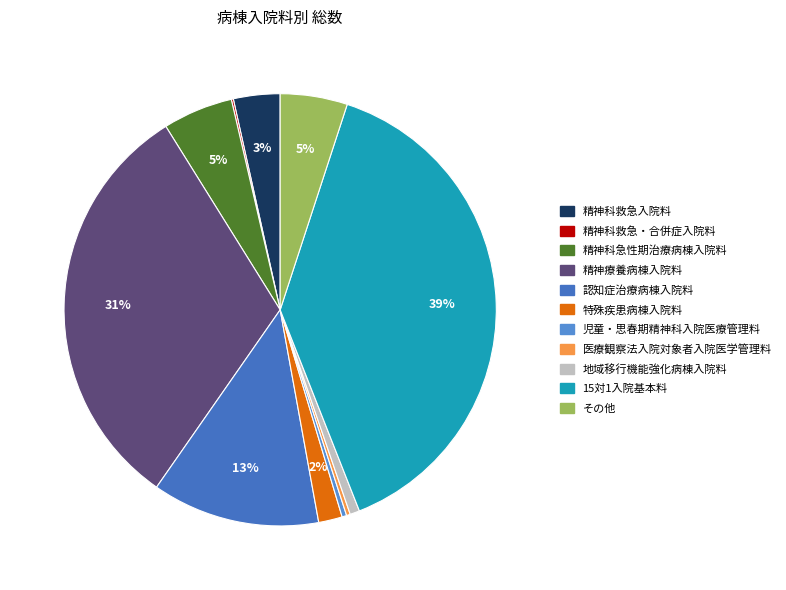

The 精神科救急・合併症入院料 slice represents 15% of the pie. True or false?

False